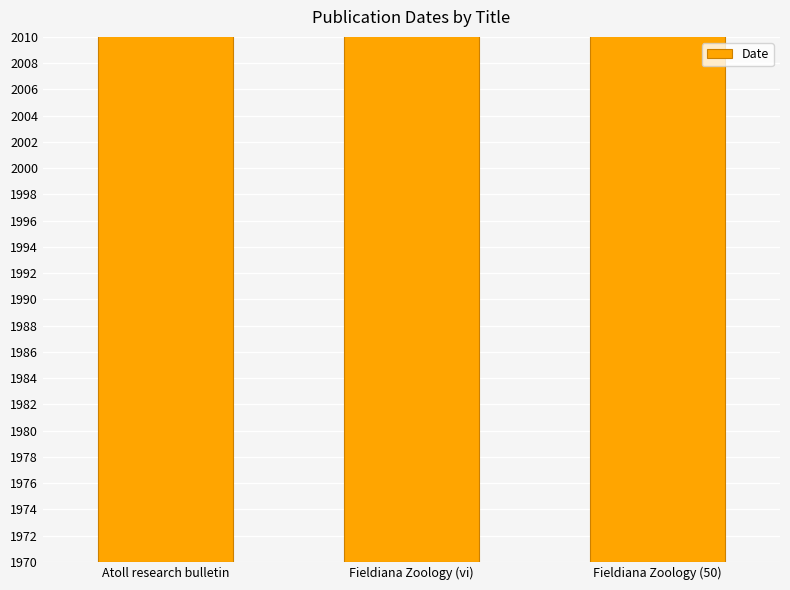

The chart shows a value of 863 at Atoll research bulletin. True or false?

False